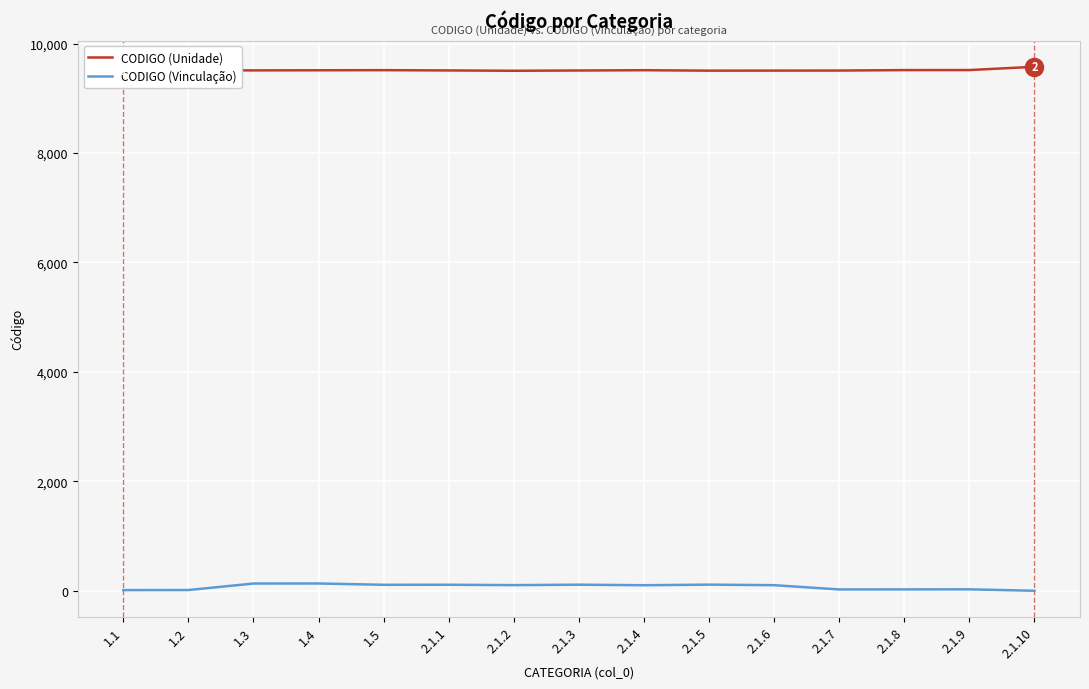

Rank the series at 1.3 from lowest to highest value.

CODIGO (Vinculação), CODIGO (Unidade)